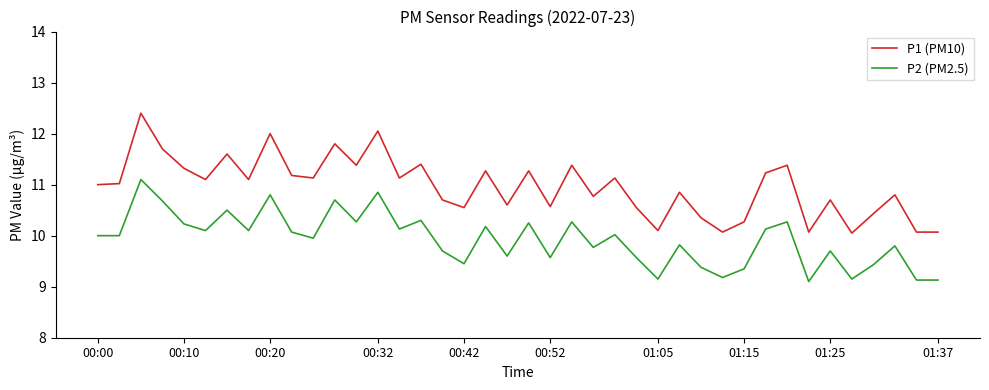

What is the maximum value shown in the chart?

12.4